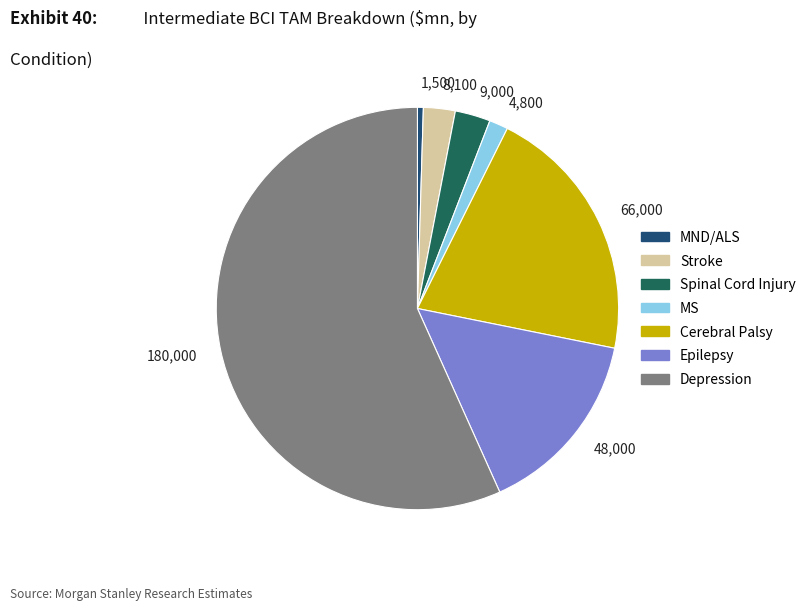

How many segments does this pie chart have?

7